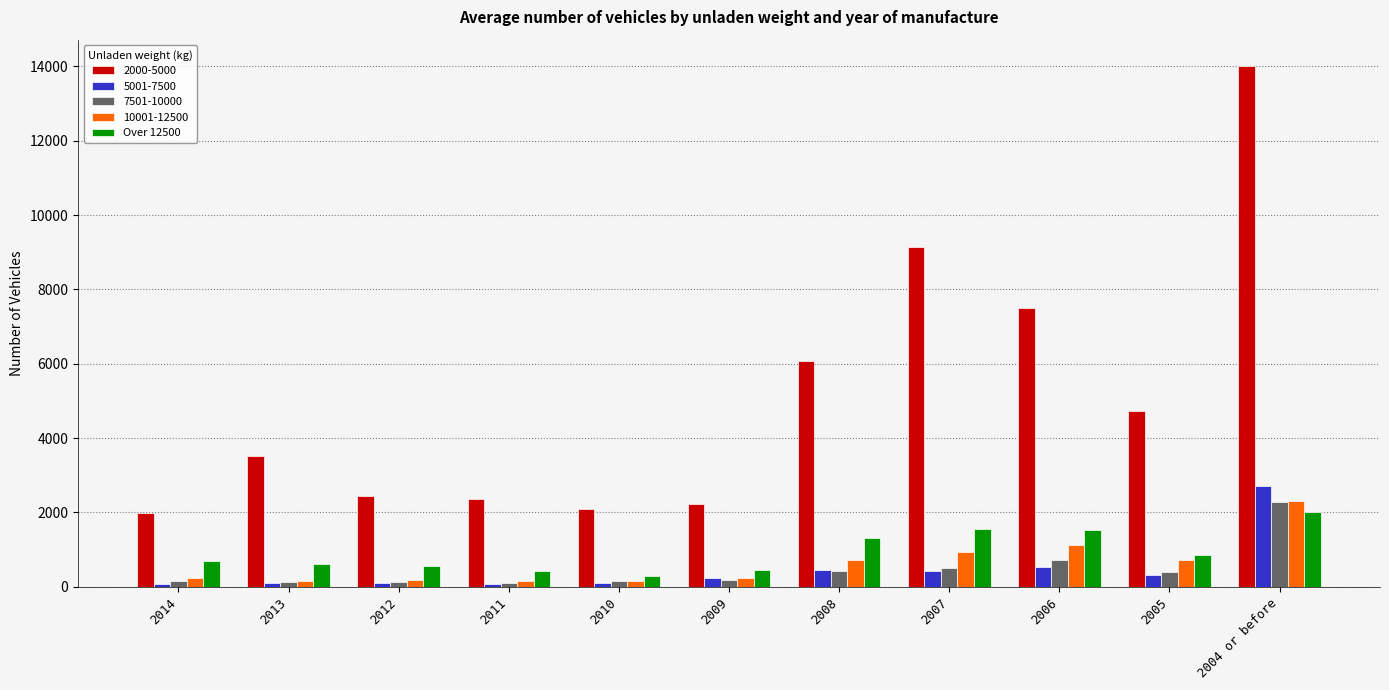

Between 2008 and 2006, which series saw the biggest shift?

2000-5000